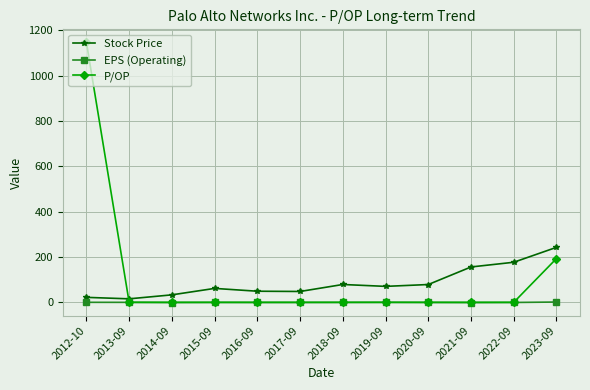

Does the chart have visible grid lines?

Yes